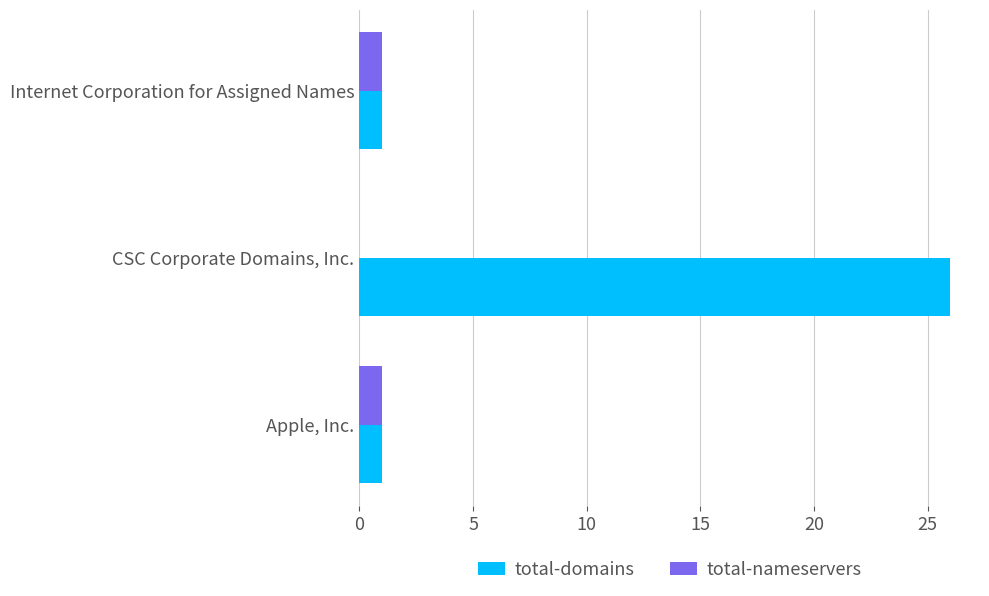

True or false: total-domains has a value of 1 at Apple, Inc..

True